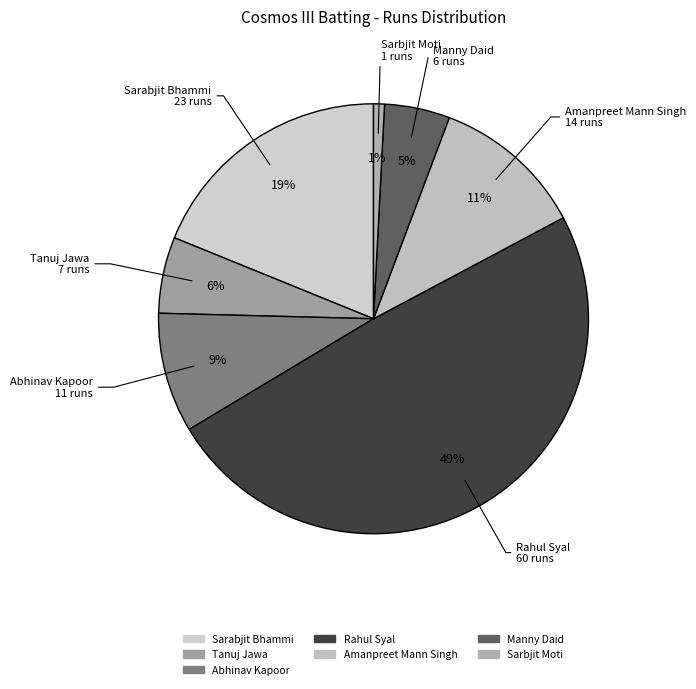

To the nearest percent, what portion does Sarabjit Bhammi represent?

19%